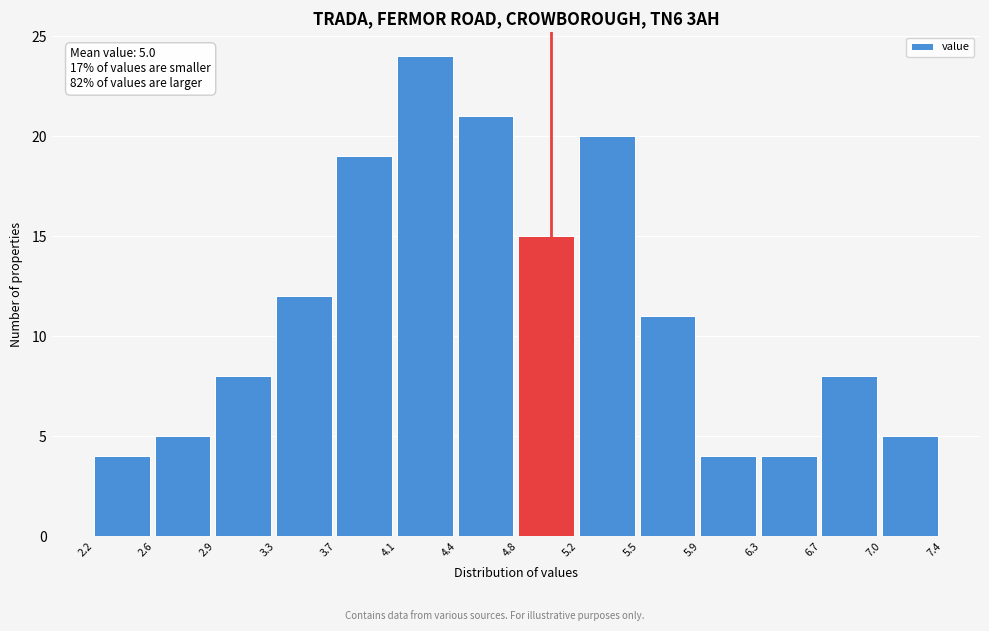

Over which range of the x-axis is the bar tallest?

4.1 to 4.4